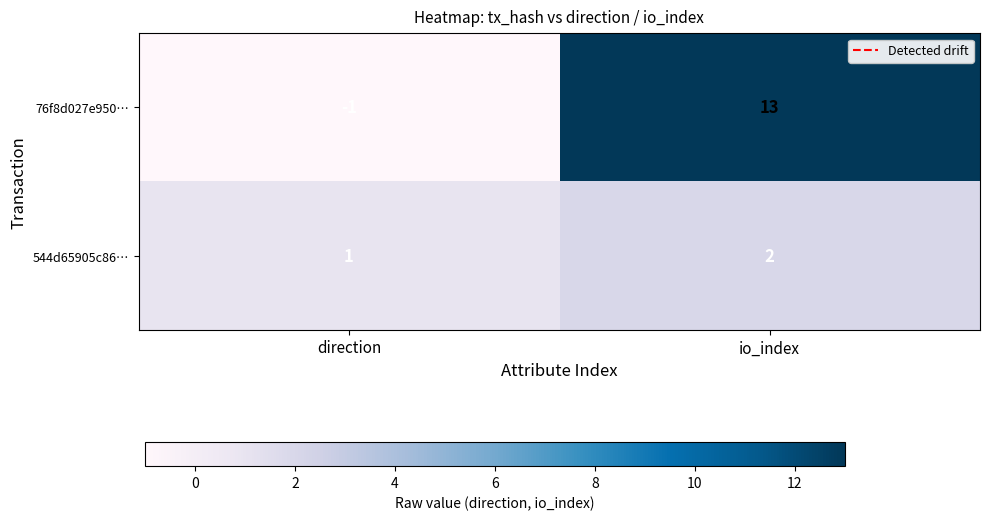

What is the maximum value shown in the chart?

13